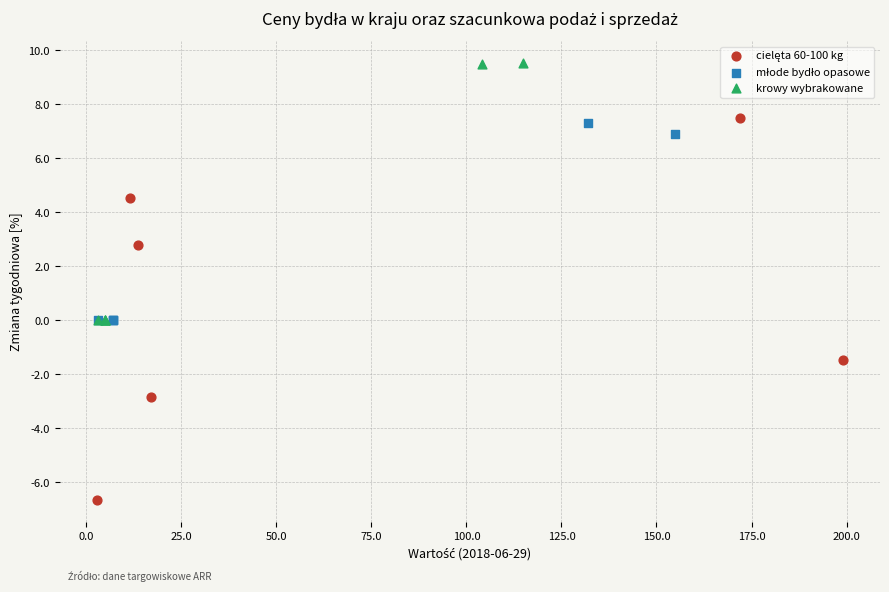

Which series reaches the maximum Y coordinate?

krowy wybrakowane